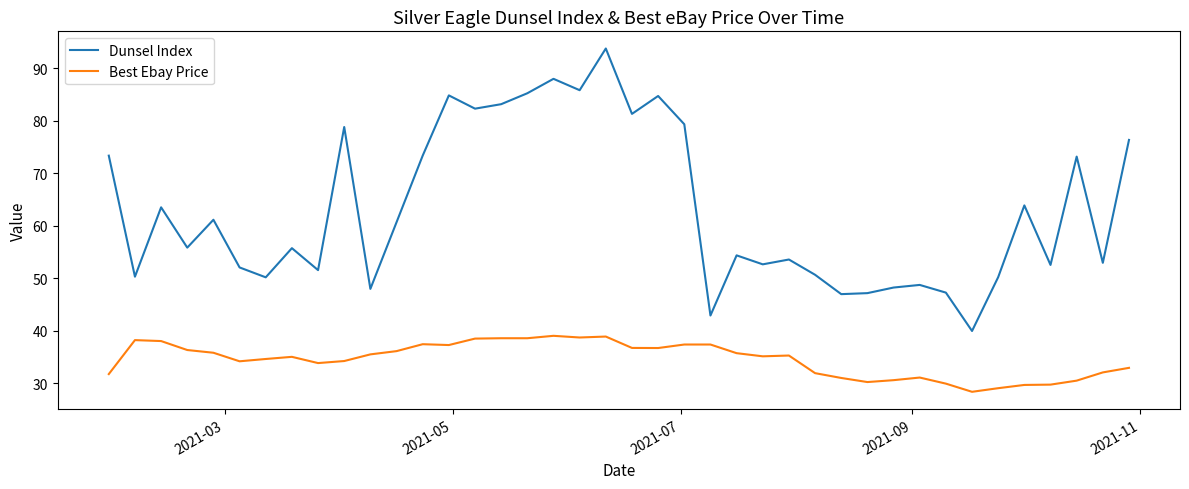

Which series has the largest total across all categories?

Dunsel Index